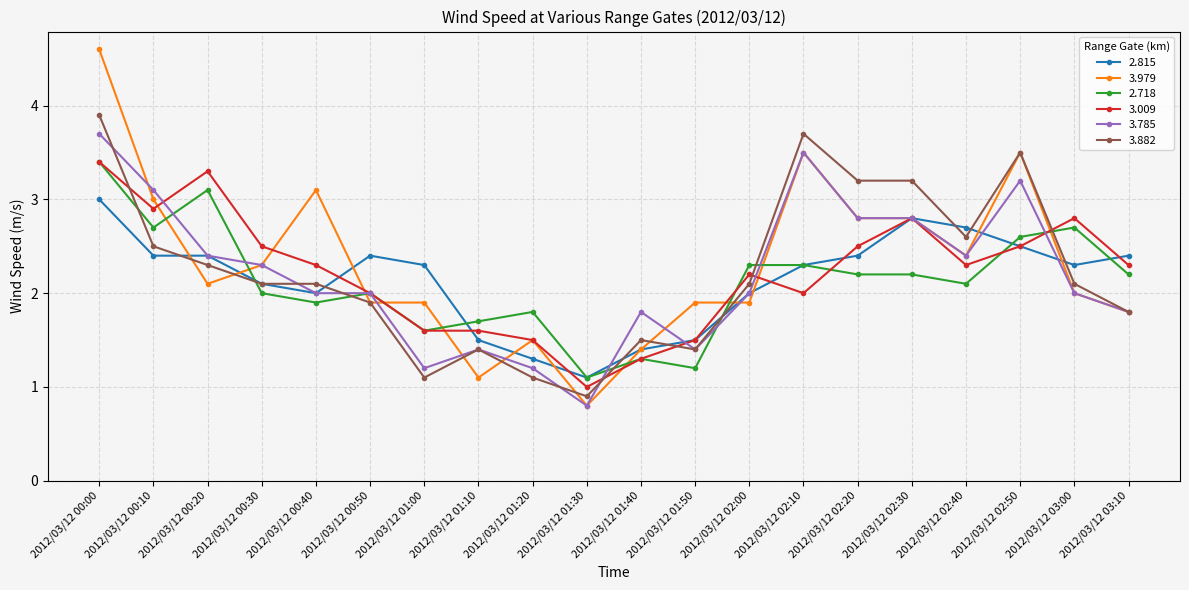

What is the average value of the 3.979 series?

2.3